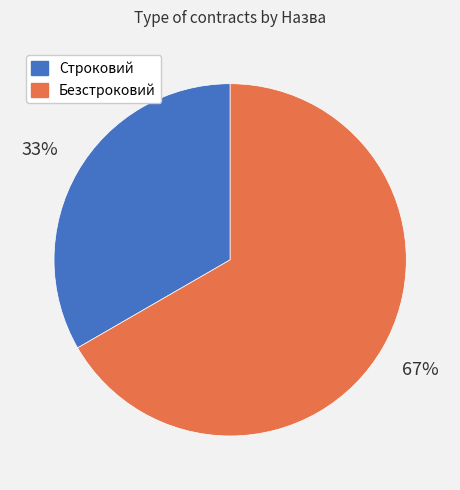

Between Строковий and Безстроковий, which is larger?

Безстроковий